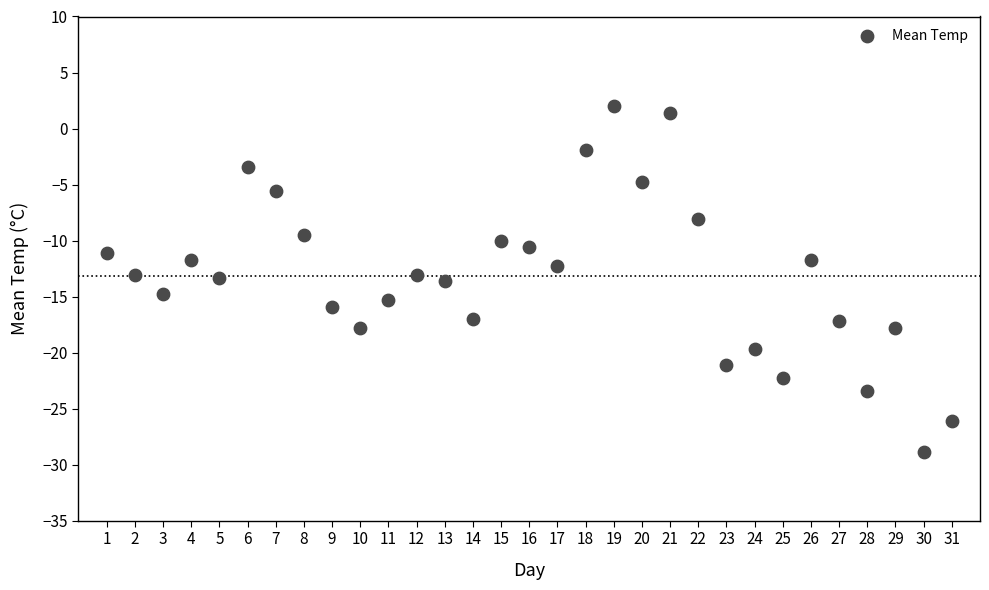

What is the range of Y values (max minus min)?

30.9